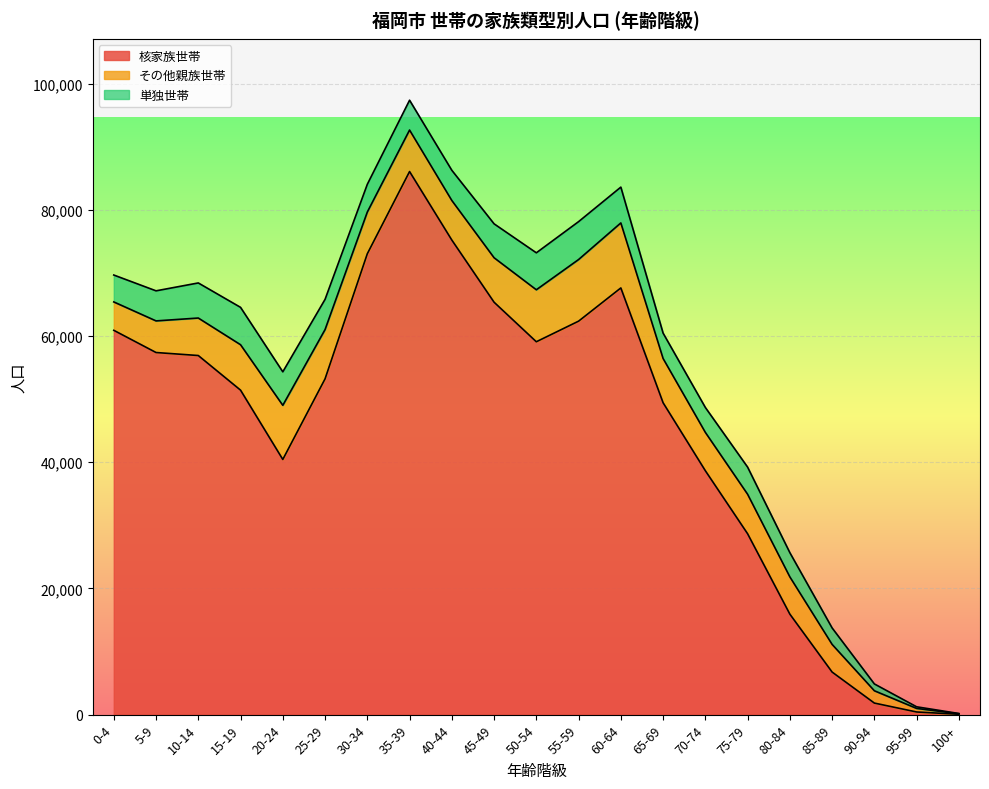

List the labels in order of 単独世帯 value, smallest first.

100+, 95-99, 90-94, 85-89, 80-84, 70-74, 65-69, 0-4, 75-79, 30-34, 35-39, 5-9, 40-44, 25-29, 20-24, 45-49, 10-14, 60-64, 50-54, 15-19, 55-59